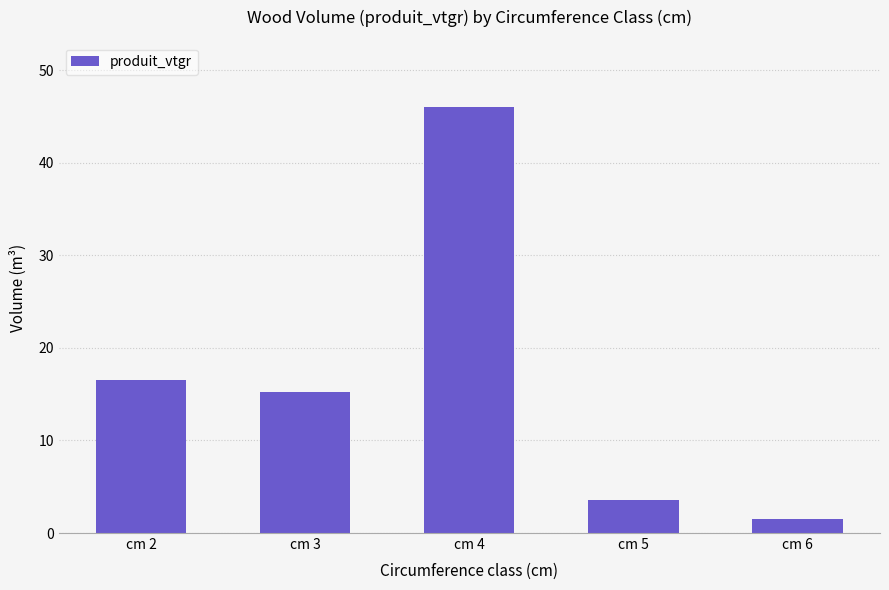

Between cm 6 and cm 4, which is larger?

cm 4